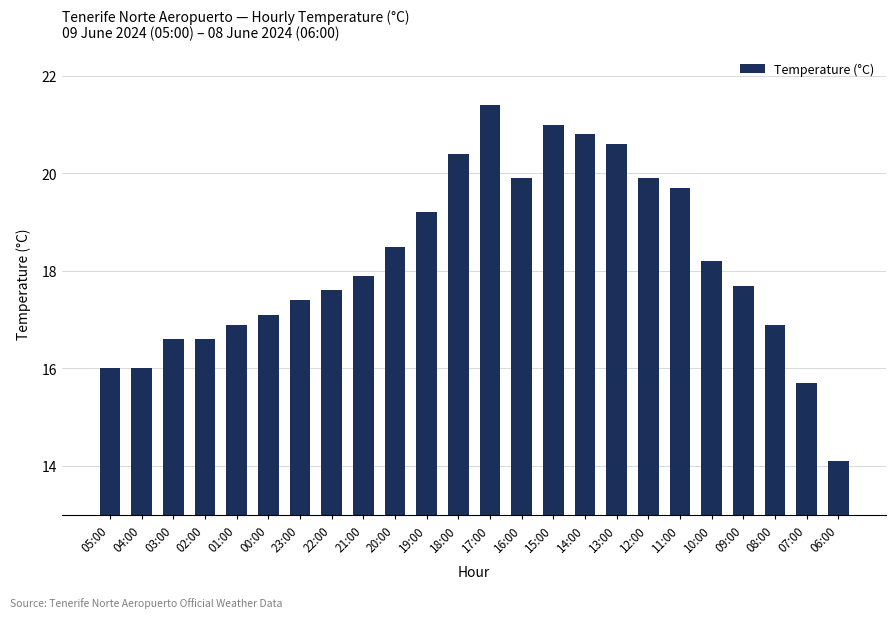

What is the ratio of the value at 01:00 to the value at 04:00?

1.1